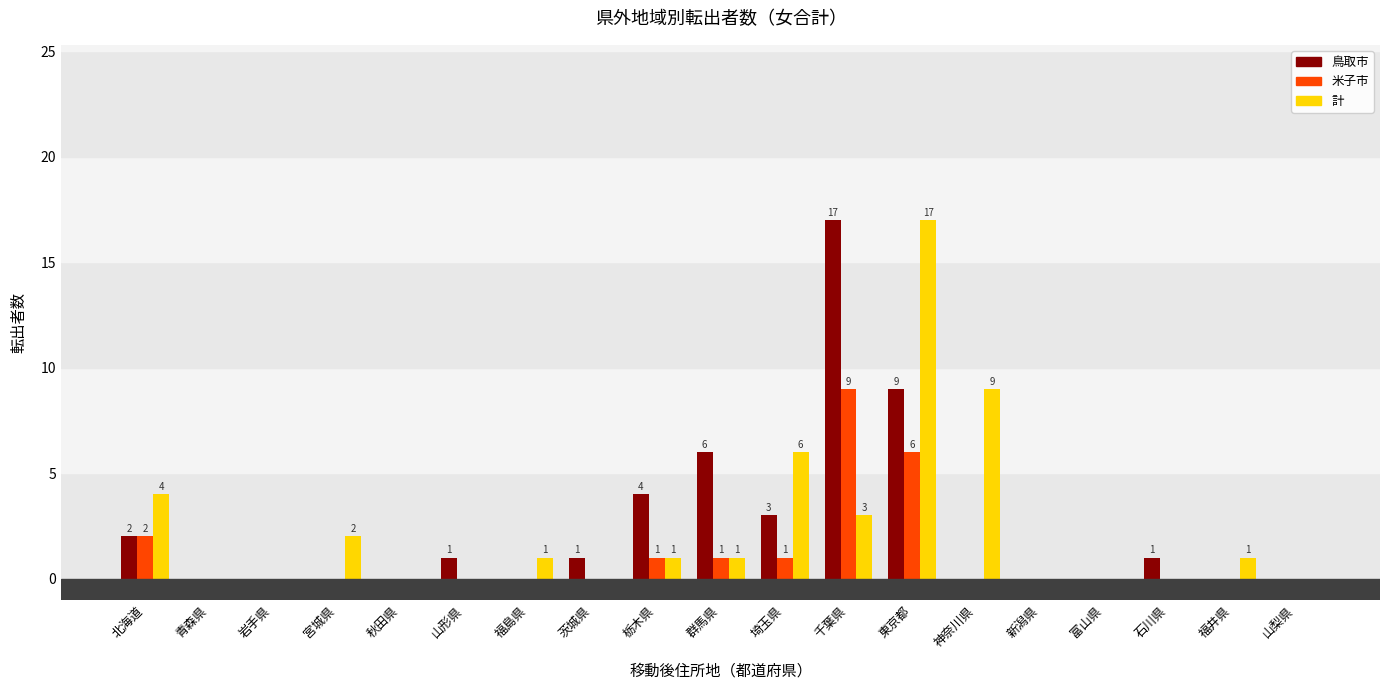

At which label is 計 closest to 8?

神奈川県